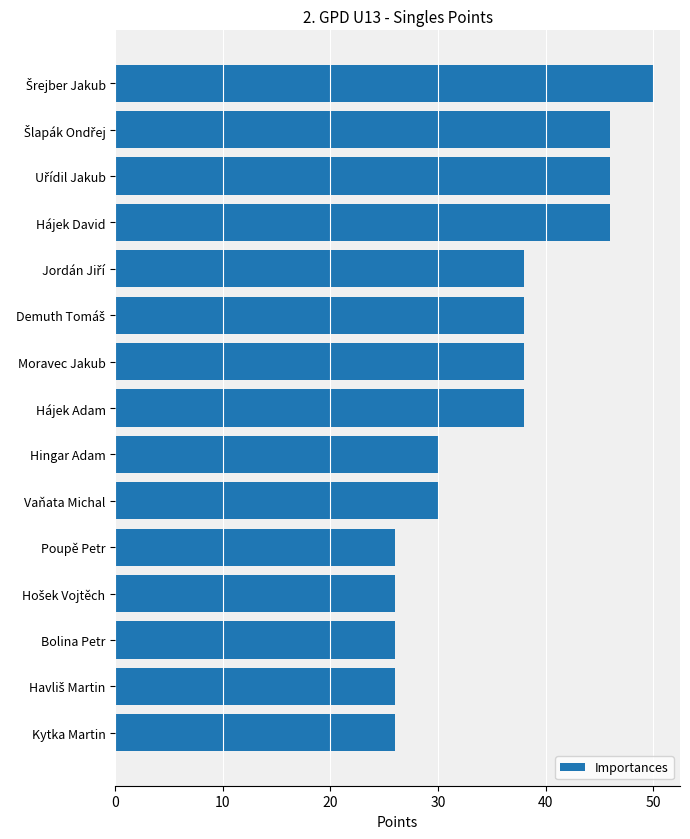

What is the label of the 15th bar from the top?

Kytka Martin